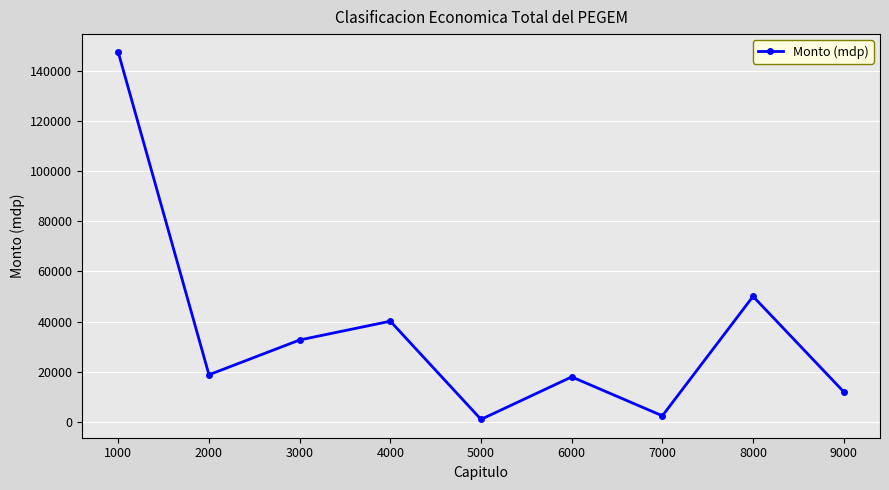

The chart shows a value of 6533 at 2000. True or false?

False